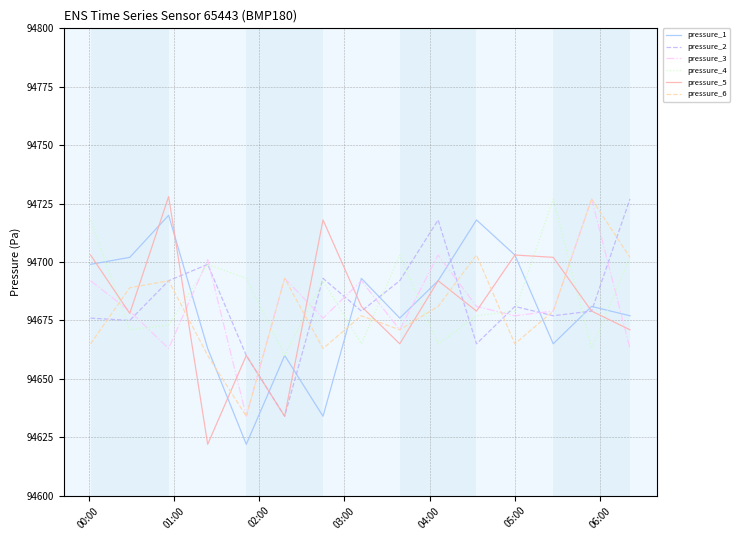

What is the maximum value shown in the chart?

94728